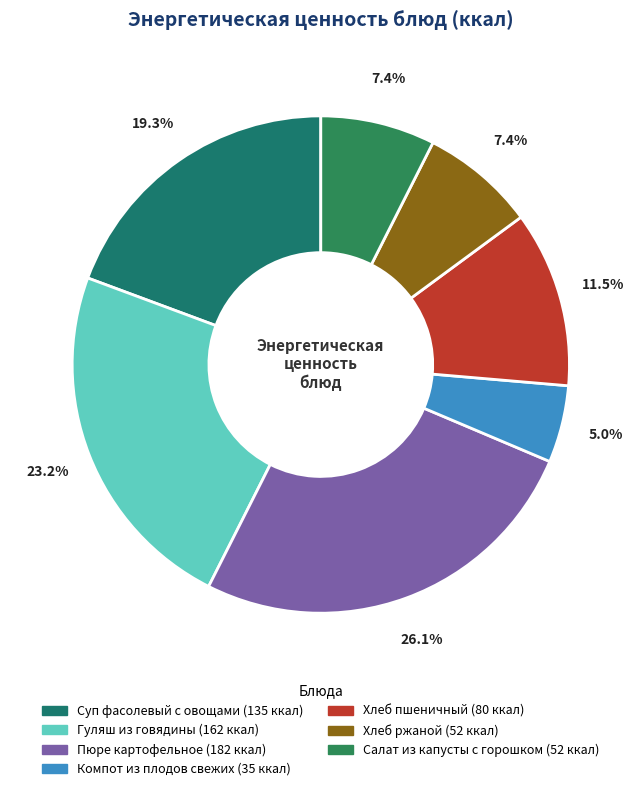

Count the number of slices in the pie.

7